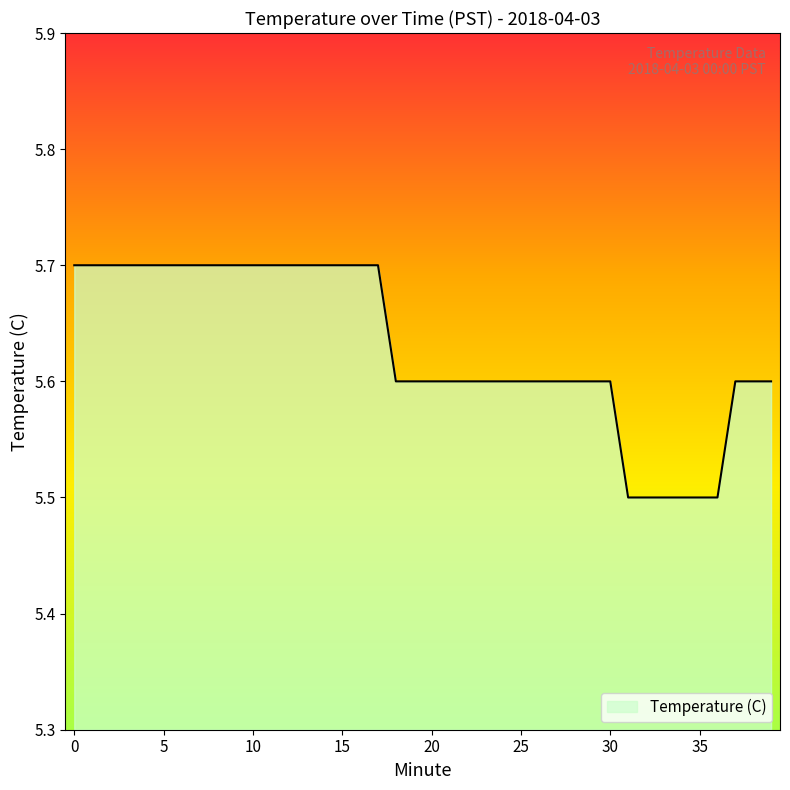

Count the values in the range 5 to 6.

40